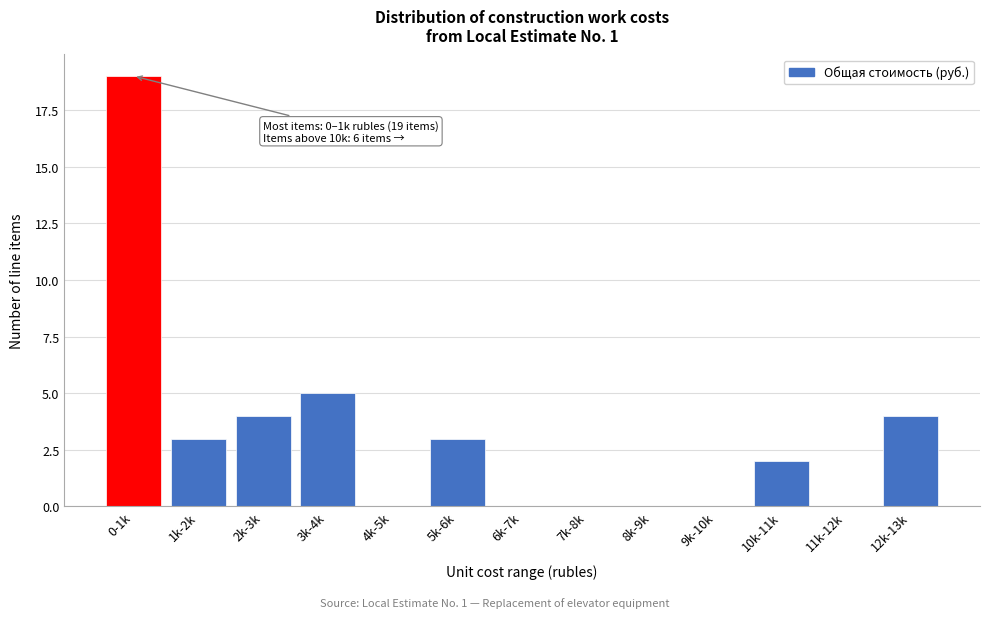

Reading left to right, transcribe all the data shown in this chart.

0-1k=19	1k-2k=3	2k-3k=4	3k-4k=5	4k-5k=0	5k-6k=3	6k-7k=0	7k-8k=0	8k-9k=0	9k-10k=0	10k-11k=2	11k-12k=0	12k-13k=4